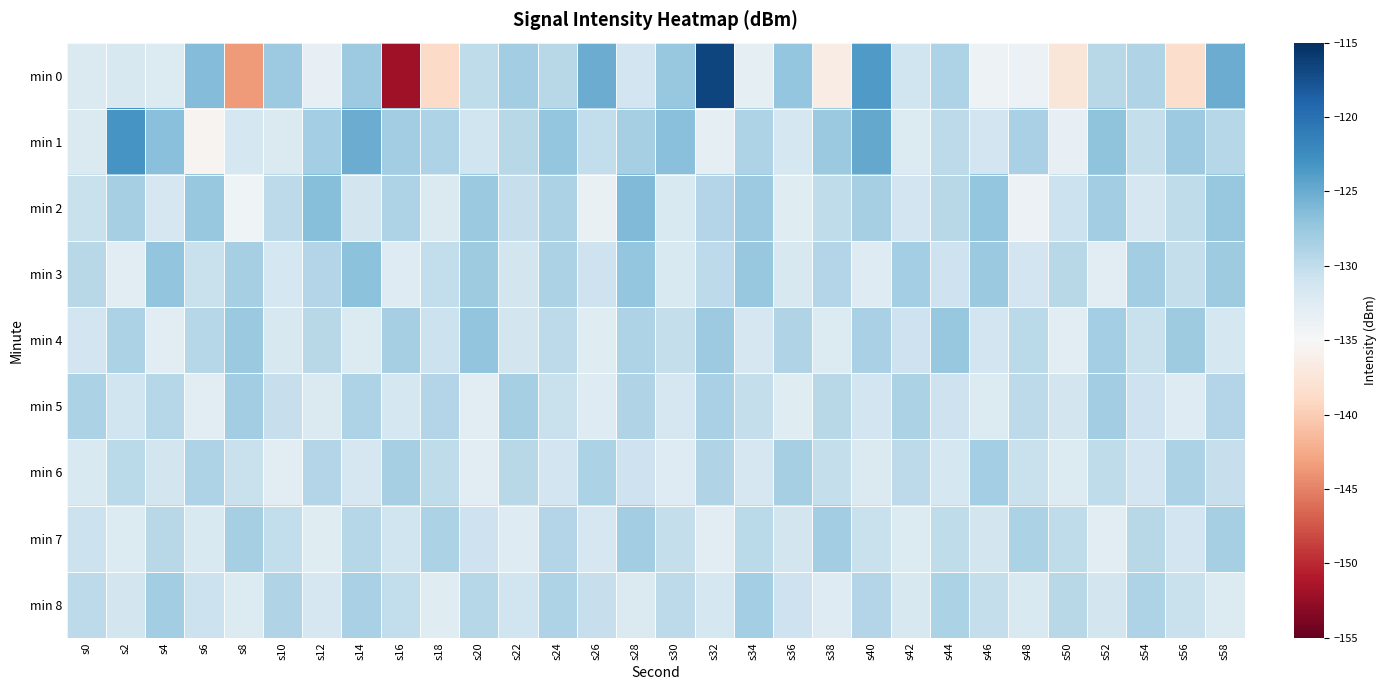

Between s38 and s40, which is larger?

s40